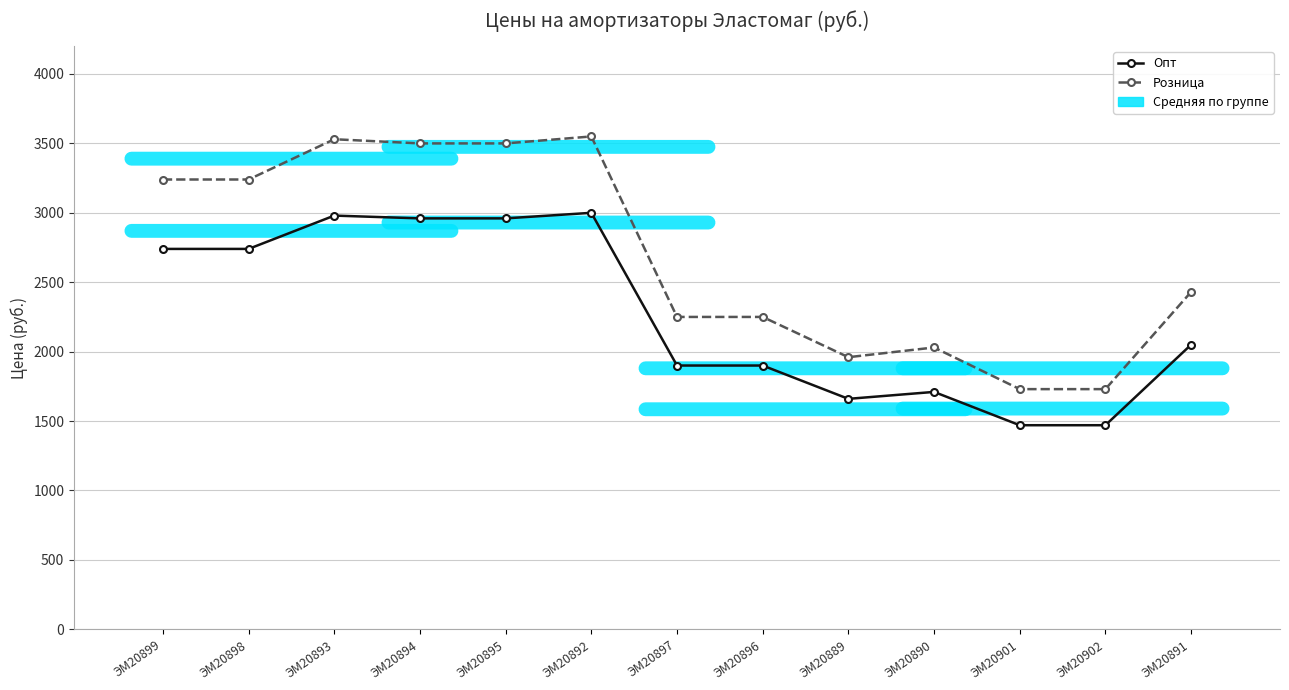

Which series changed the most between ЭМ20896 and ЭМ20901?

Розница